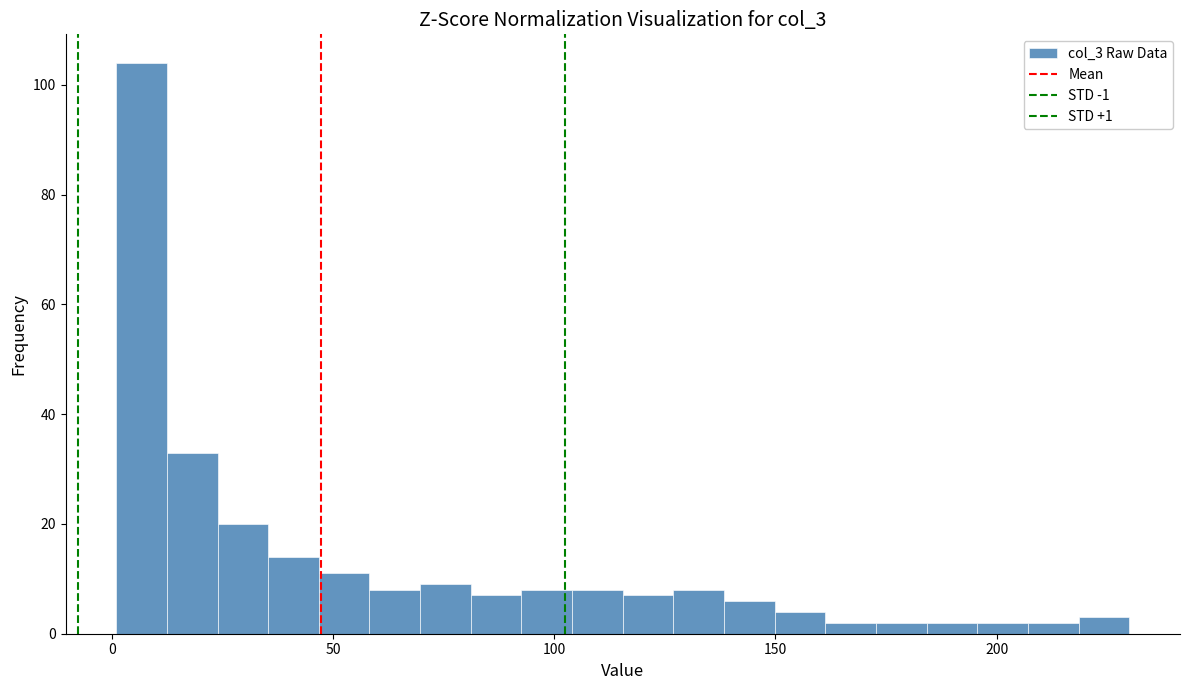

Around what value on the x-axis is the tallest bar? Give the approximate position of its centre, as read against the axis.

5